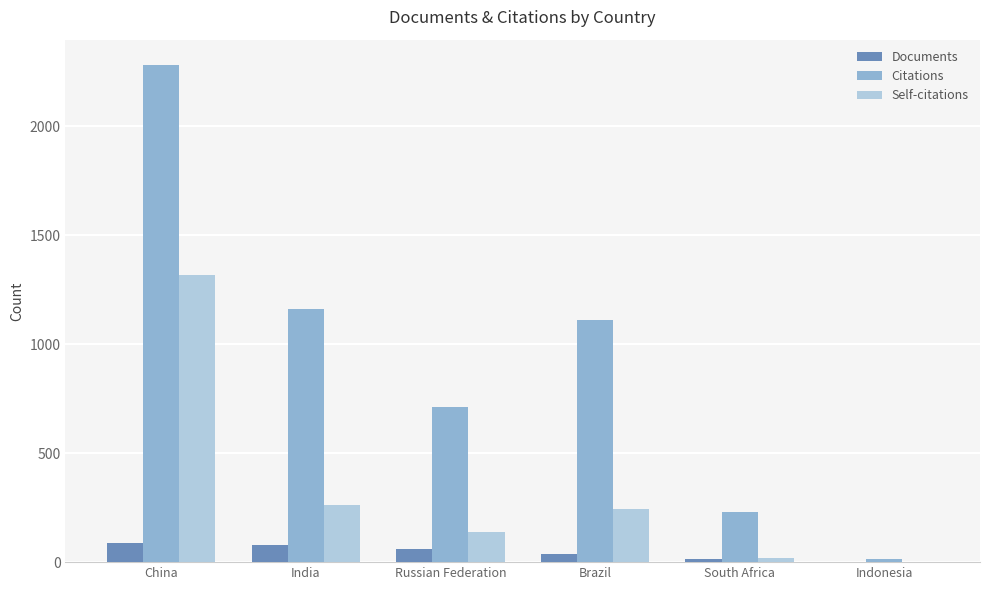

Where does the Documents series first go above 62?

China